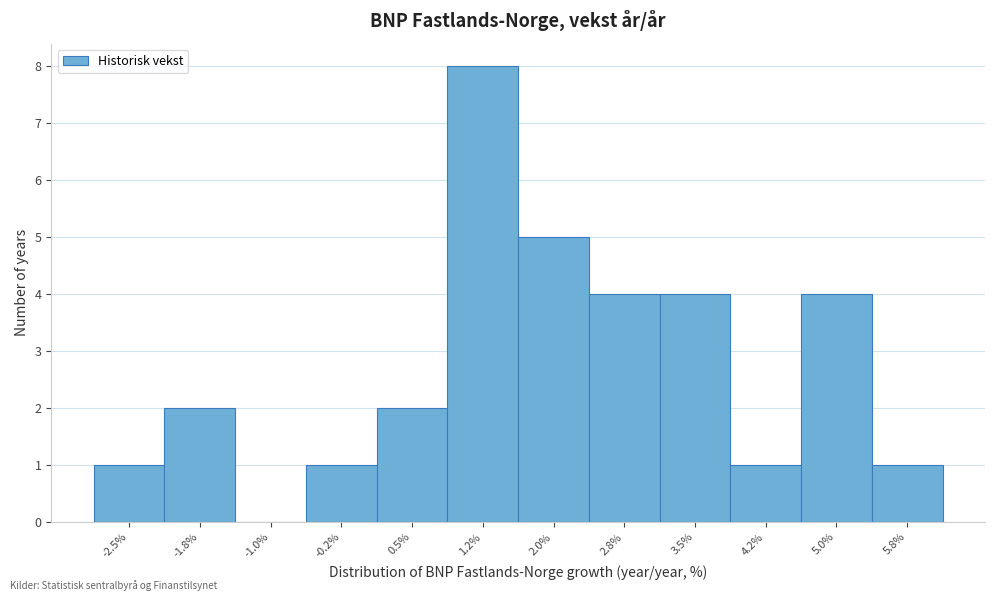

Reading left to right, list all the values displayed in this chart.

-2.5%=1	-1.8%=2	-1.0%=0	-0.2%=1	0.5%=2	1.2%=8	2.0%=5	2.8%=4	3.5%=4	4.2%=1	5.0%=4	5.8%=1